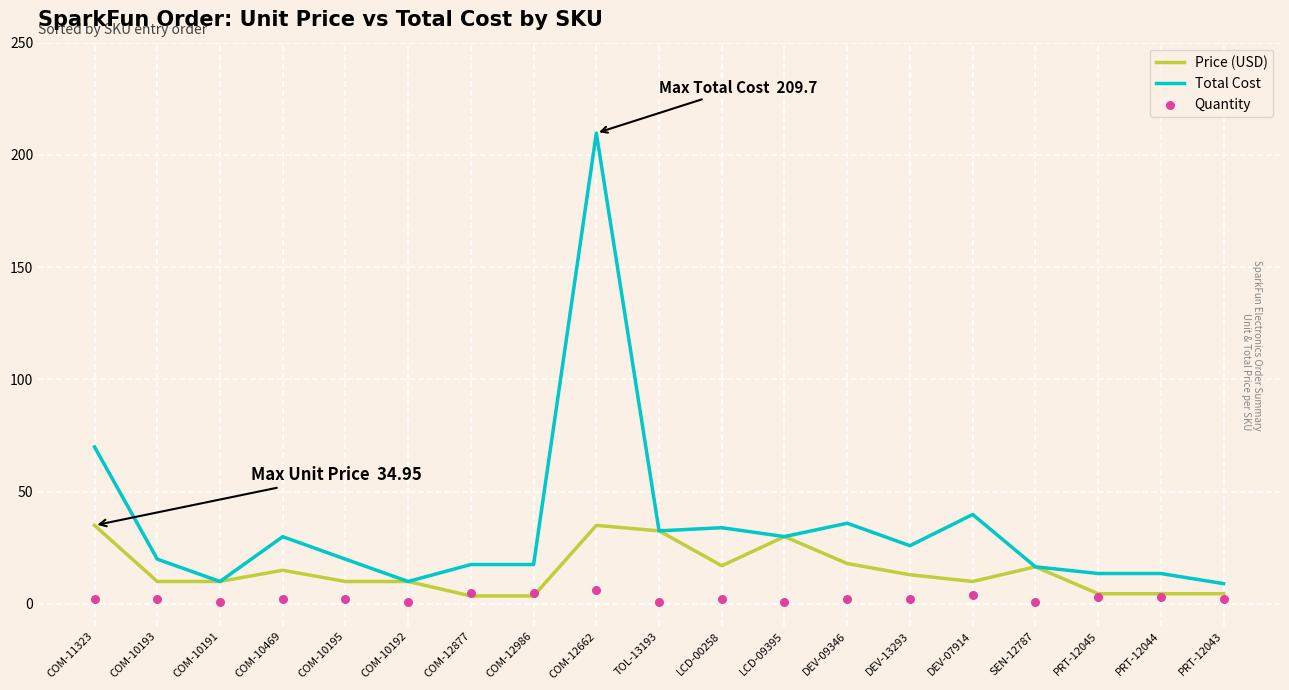

Is the value of Quantity at COM-10469 greater than the value of Price (USD) at DEV-07914?

No